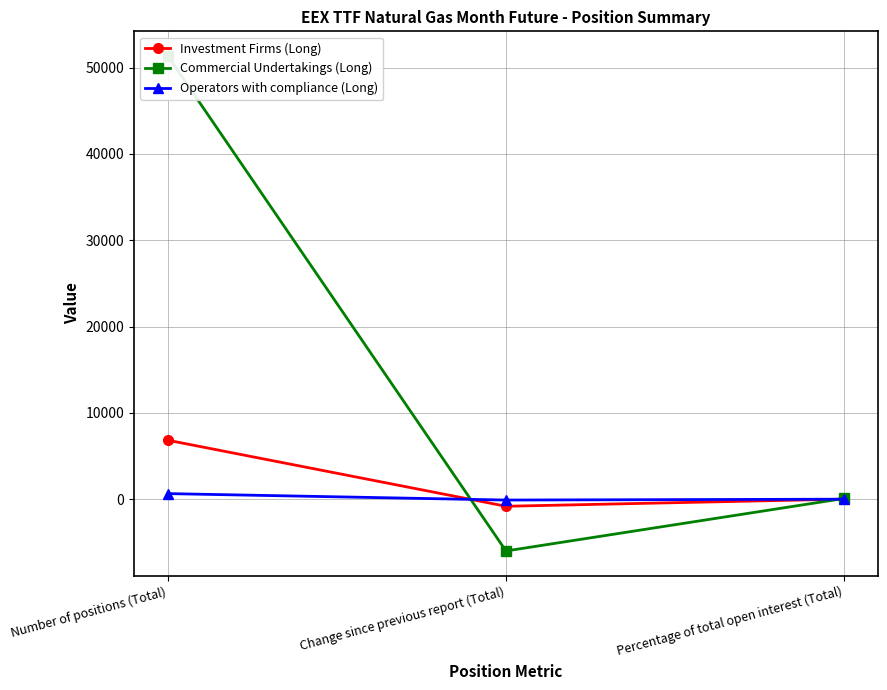

Rank the series by their maximum value, from highest to lowest.

Commercial Undertakings (Long), Investment Firms (Long), Operators with compliance (Long)